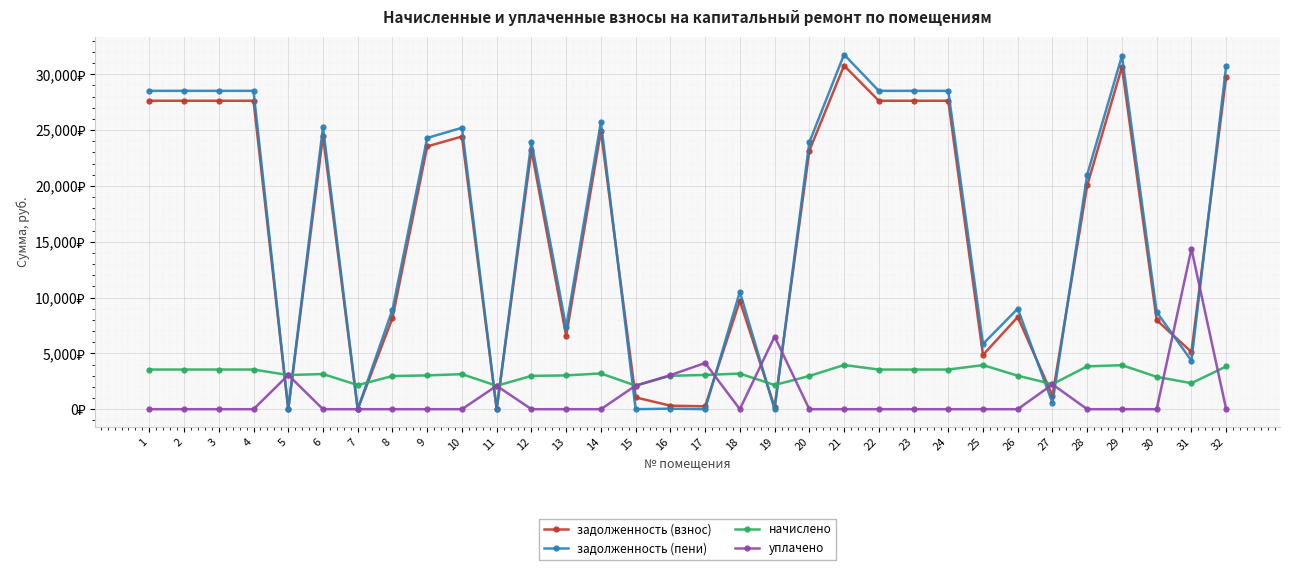

At 11, list the series in order from largest to smallest.

уплачено, начислено, задолженность (взнос), задолженность (пени)